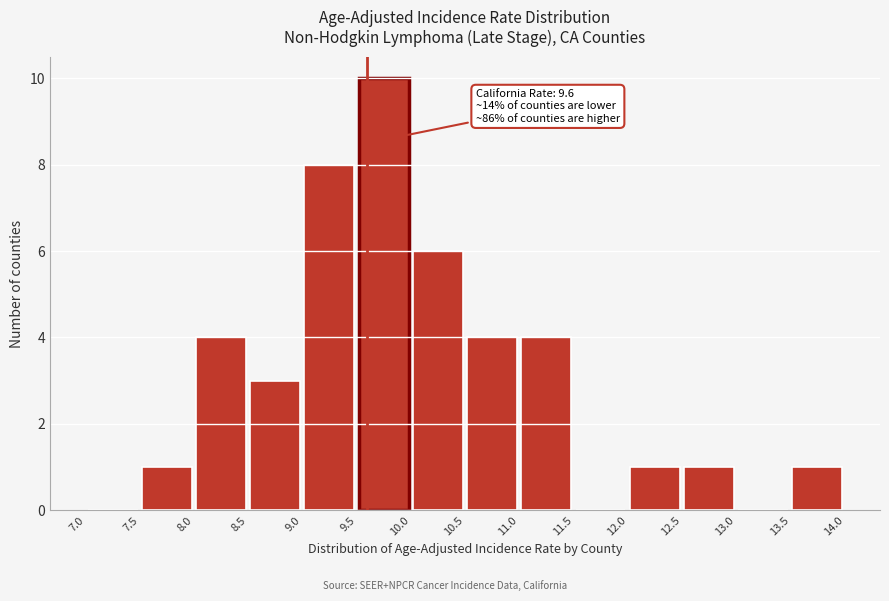

Which range on the x-axis has the tallest bar?

9.5 to 10.0